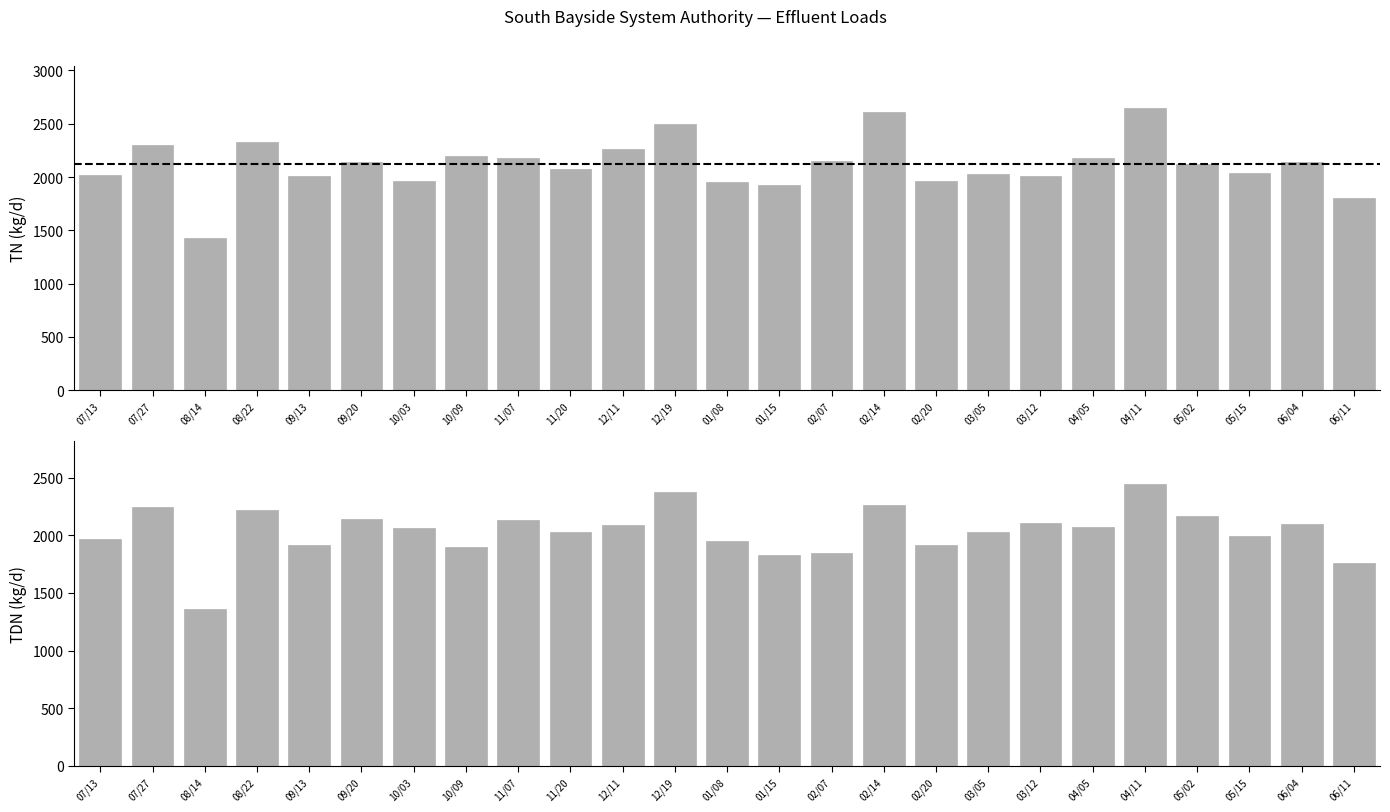

What is the total value across all series at 12/19?

4872.3